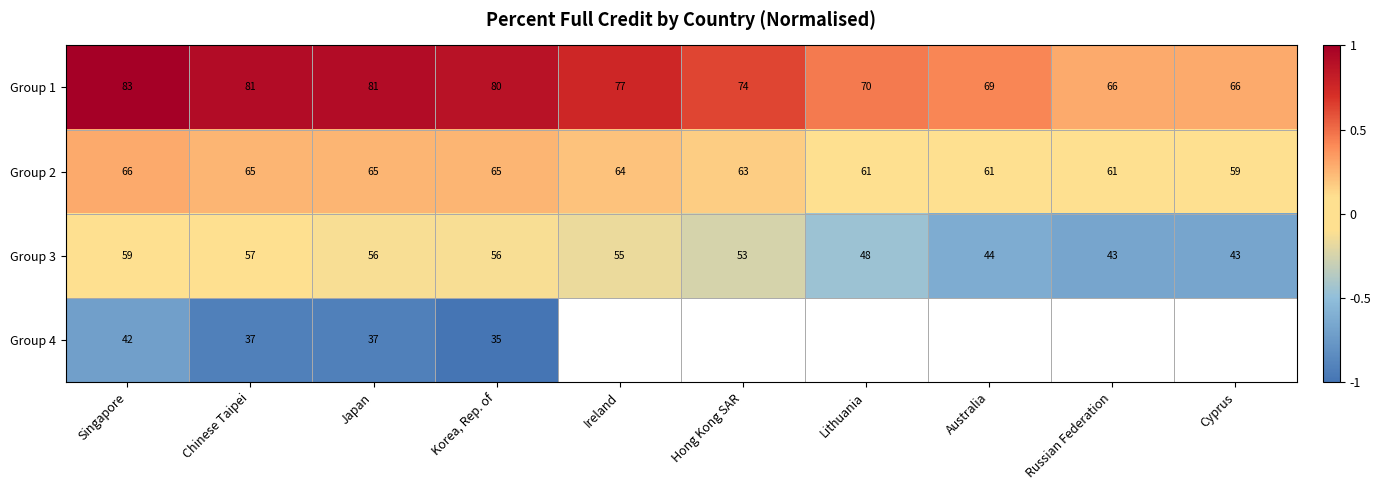

Which category has the lowest value across all series?

Korea, Rep. of